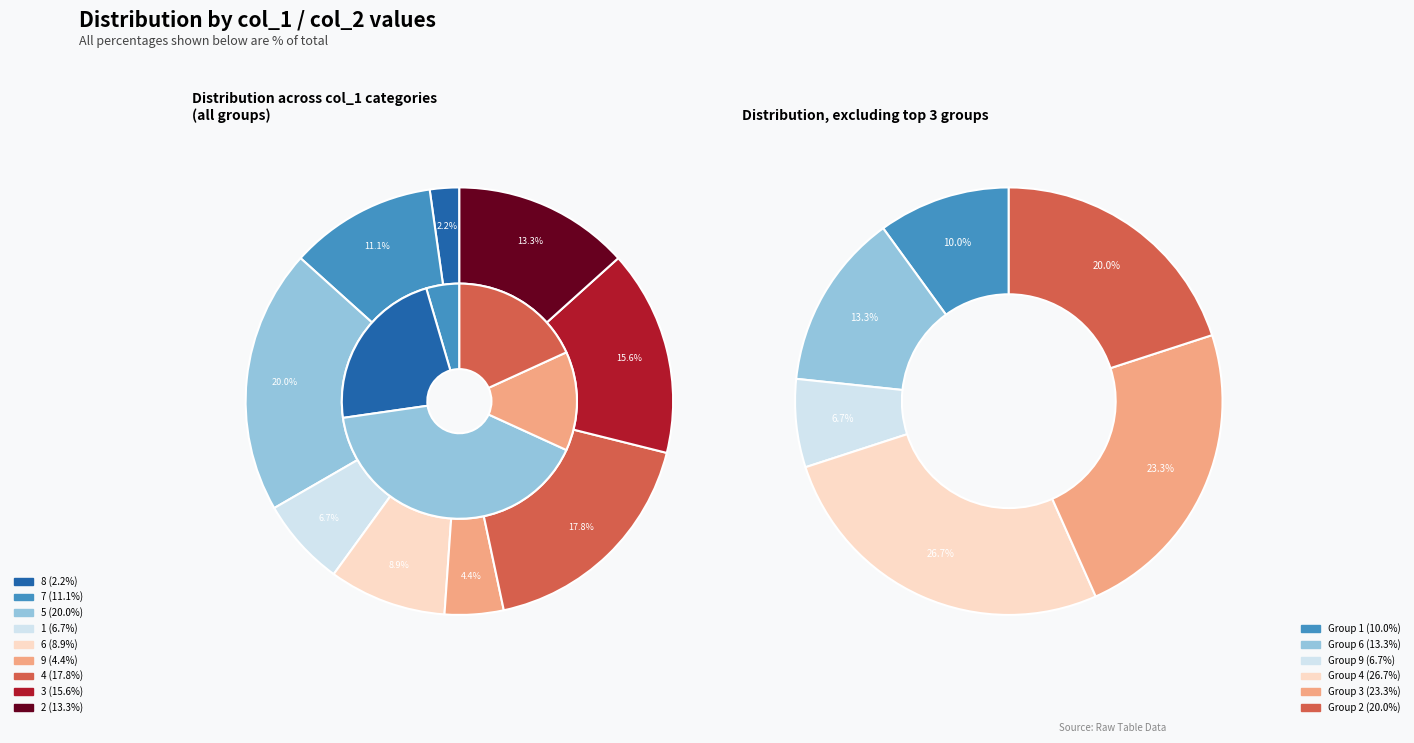

To the nearest percent, what percentage of the pie is 9?

4%